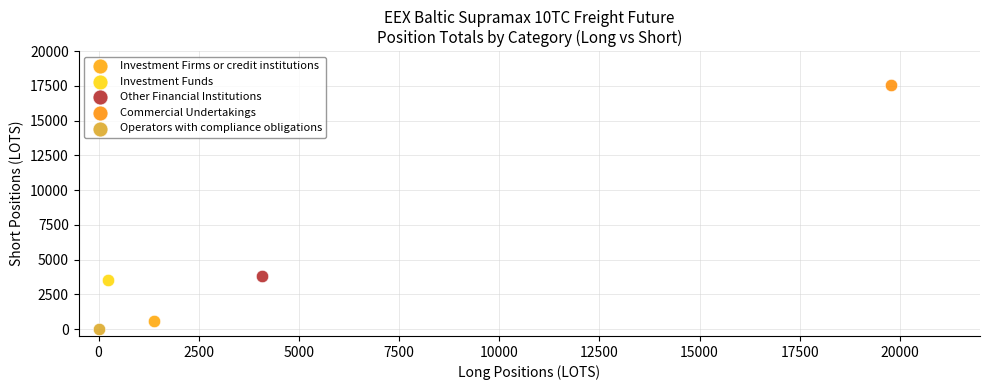

What are all the series names shown in the legend?

Investment Firms or credit institutions, Investment Funds, Other Financial Institutions, Commercial Undertakings, Operators with compliance obligations